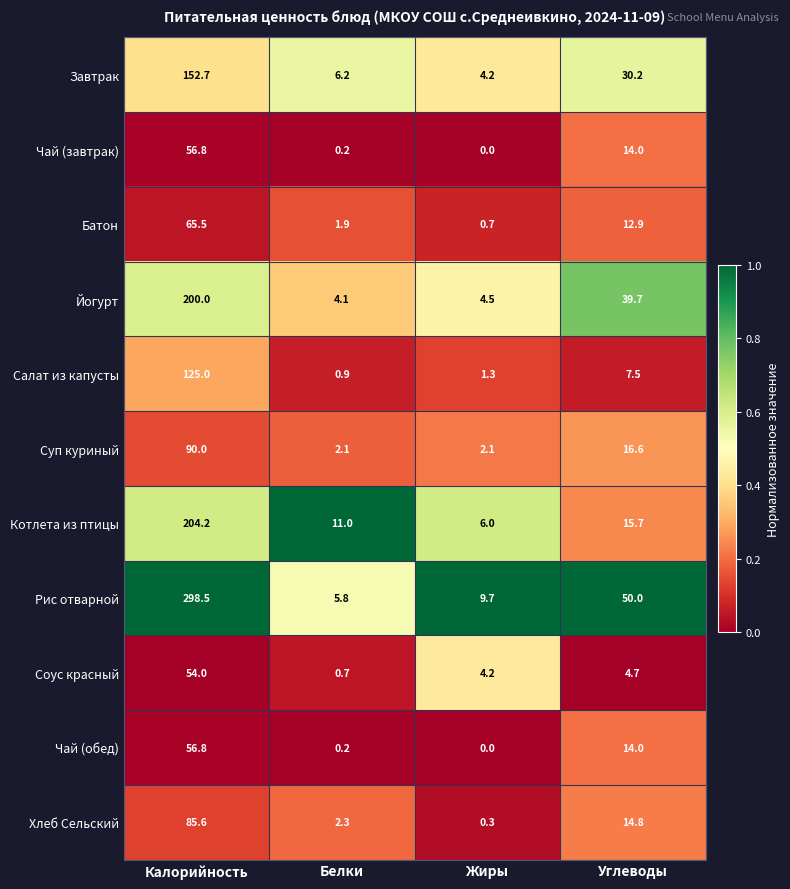

Which series has the widest spread of values?

Рис отварной